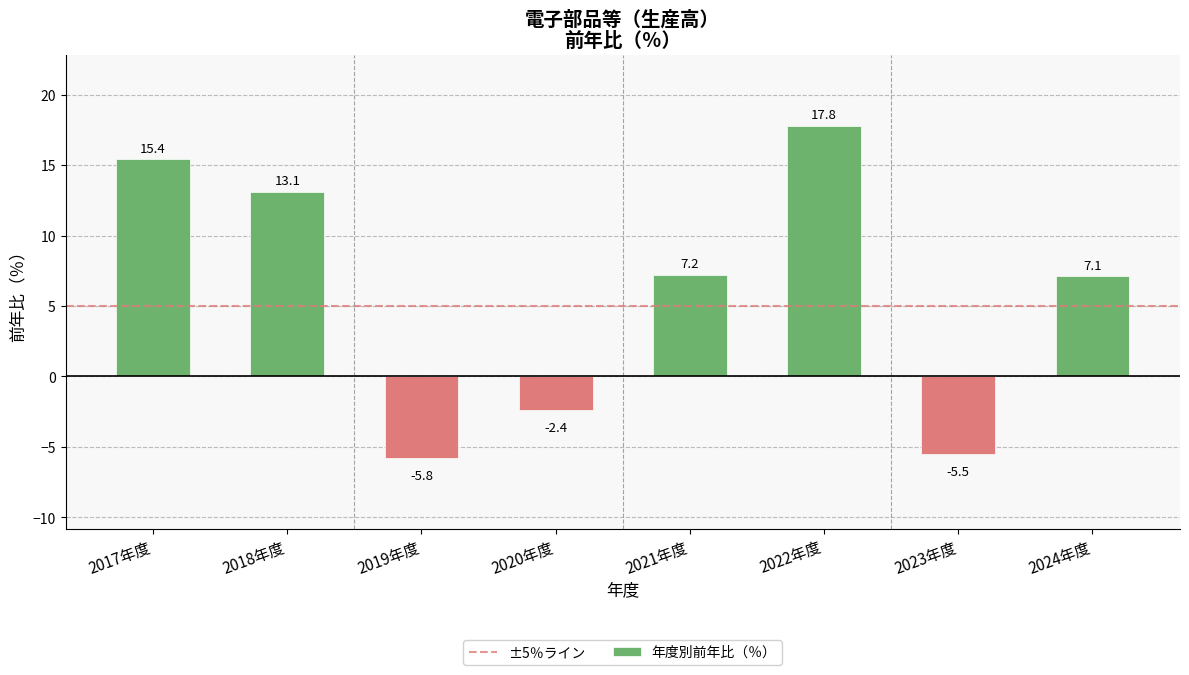

How many positive values are there?

5